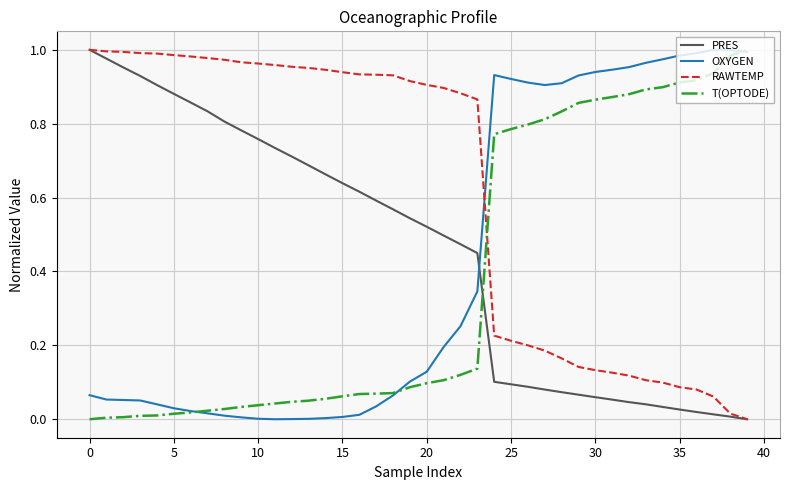

Which series has the largest total across all categories?

RAWTEMP